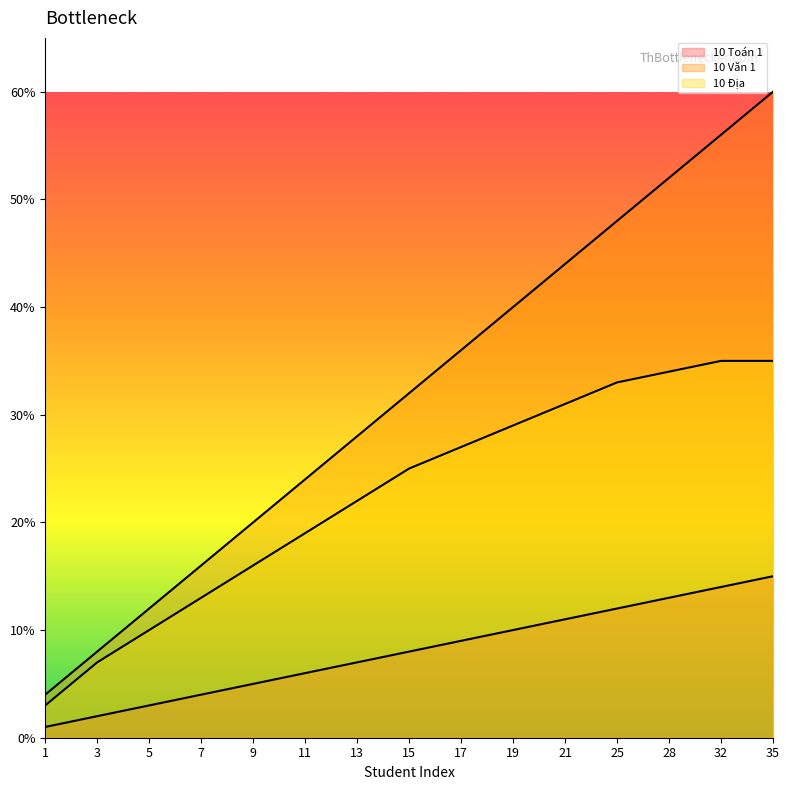

Reading left to right, list all the values displayed in this chart.

10 Toán 1: 1=1	3=2	5=3	7=4	9=5	11=6	13=7	15=8	17=9	19=10	21=11	25=12	28=13	32=14	35=15
10 Văn 1: 1=4	3=8	5=12	7=16	9=20	11=24	13=28	15=32	17=36	19=40	21=44	25=48	28=52	32=56	35=60
10 Địa: 1=3	3=7	5=10	7=13	9=16	11=19	13=22	15=25	17=27	19=29	21=31	25=33	28=34	32=35	35=35